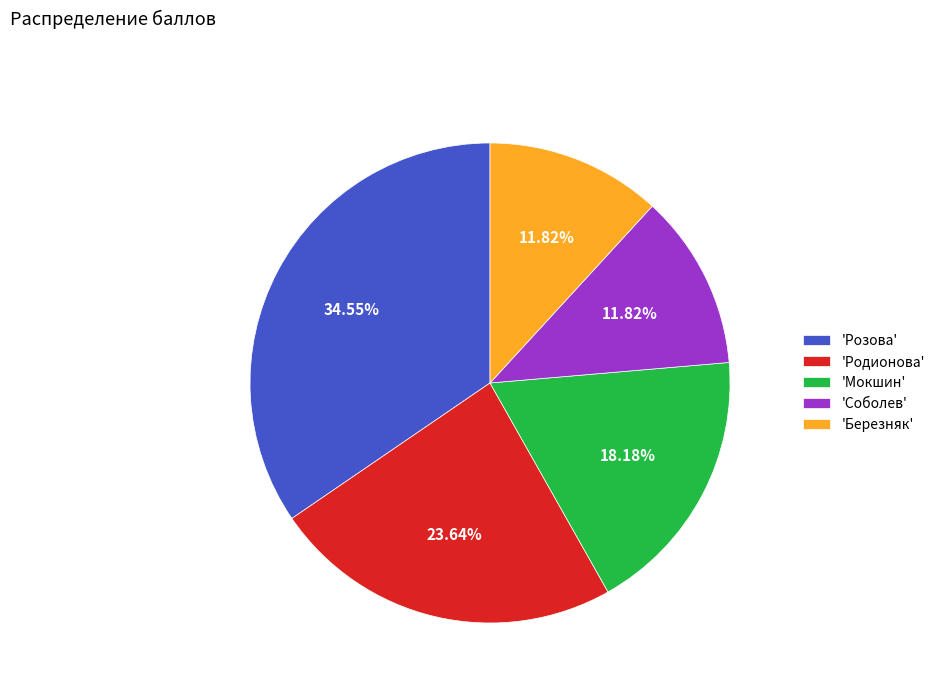

Is the sum of 'Розова' and 'Мокшин' greater than half?

Yes